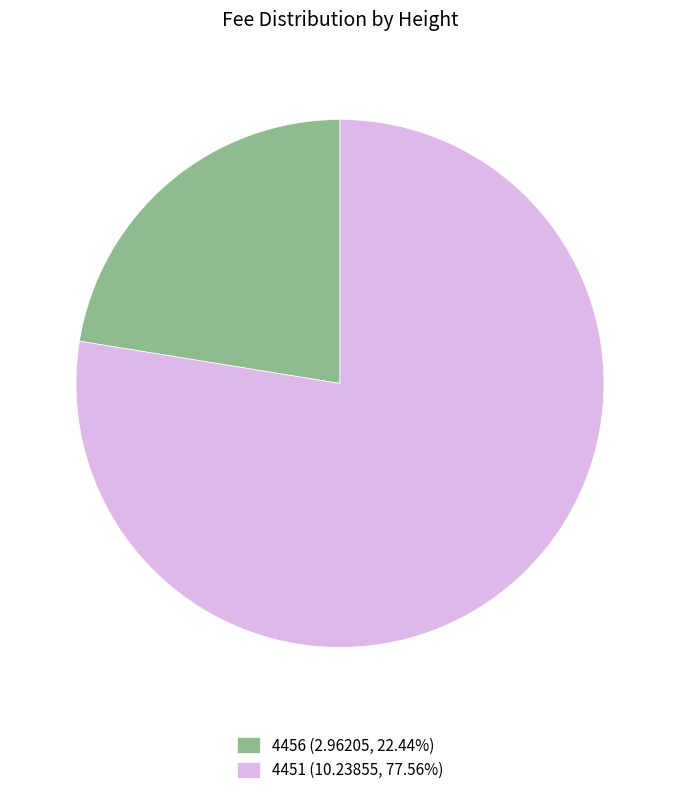

Approximately how many times larger is the value at 4451 (10.23855, 77.56%) compared to 4456 (2.96205, 22.44%)?

3.5